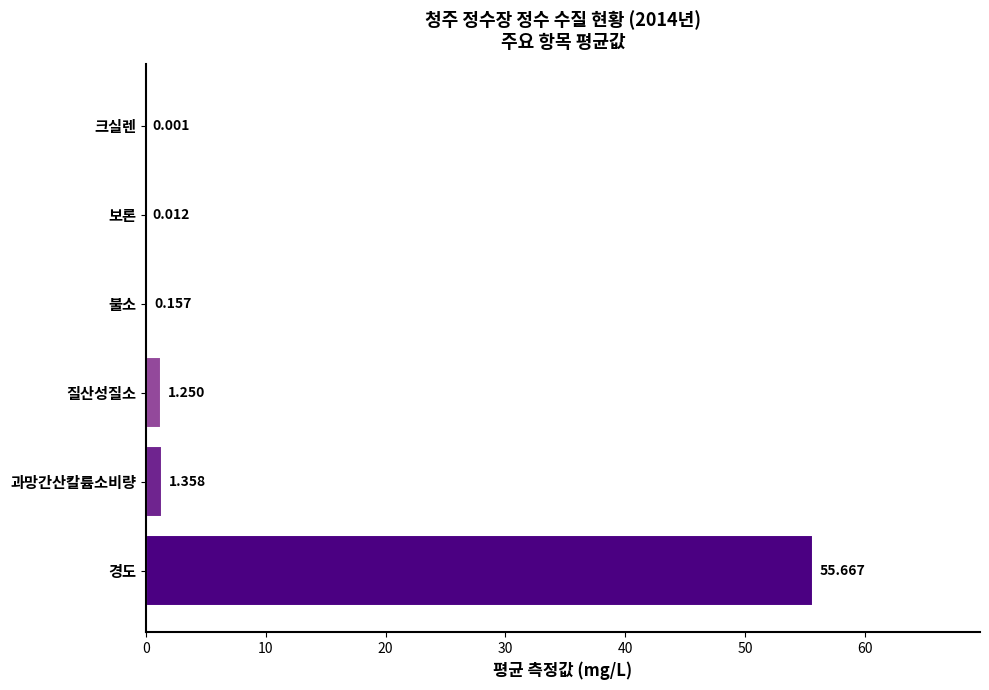

Count the number of categories in the chart.

6